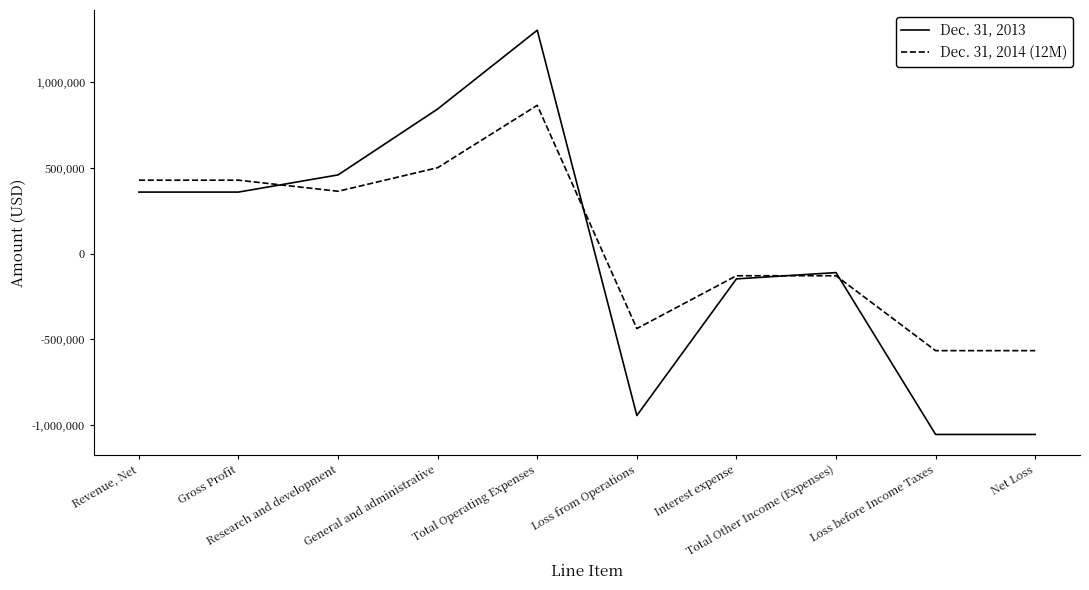

Which series has the widest spread of values?

Dec. 31, 2013